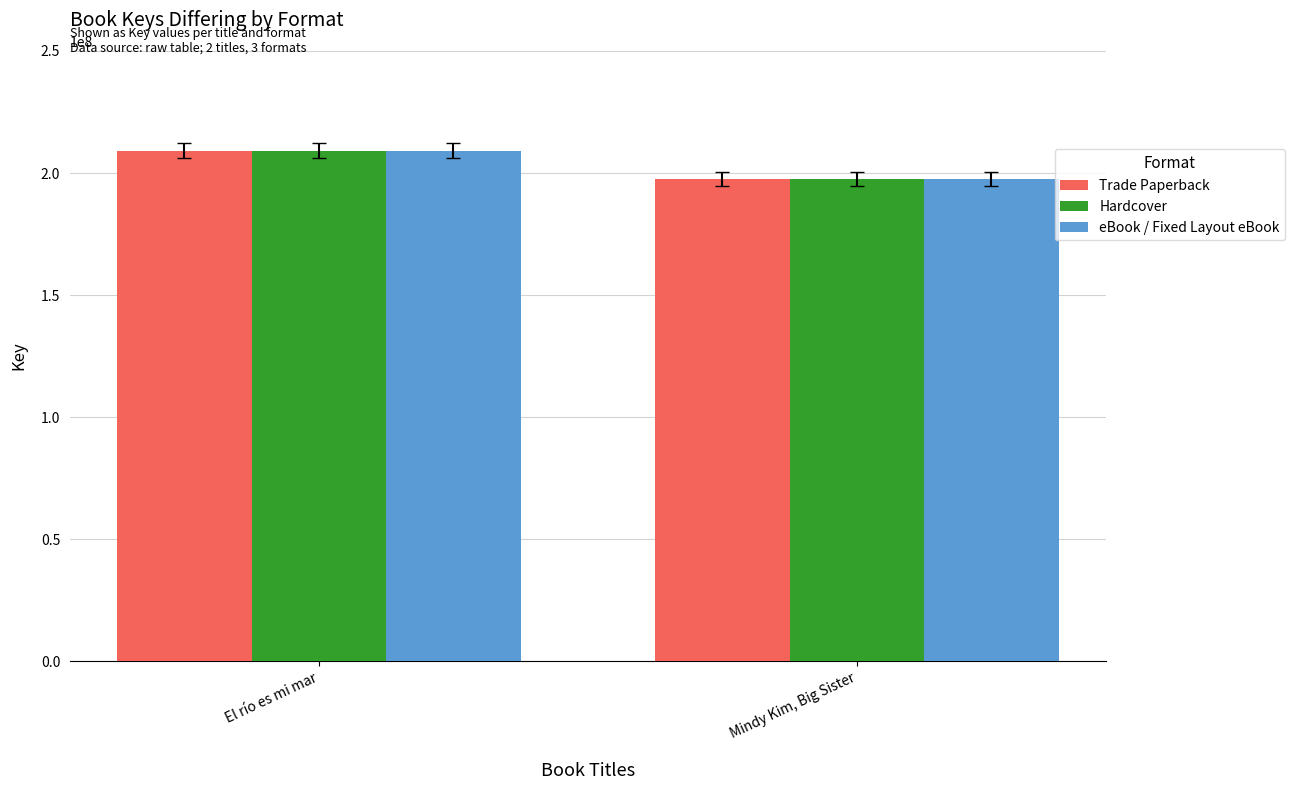

What is the value of the eBook / Fixed Layout eBook bar at the 2nd from the left?

197648079